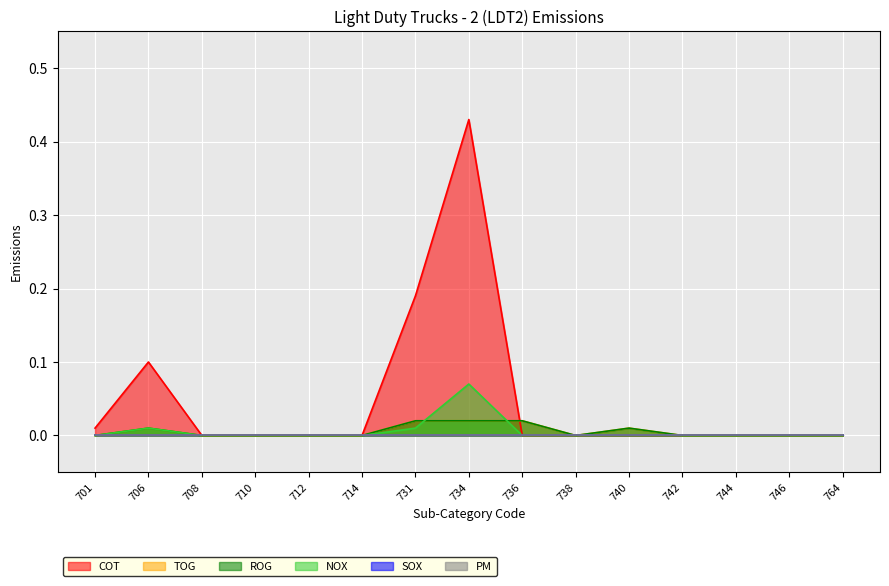

At which category is the sum across all series the highest?

734